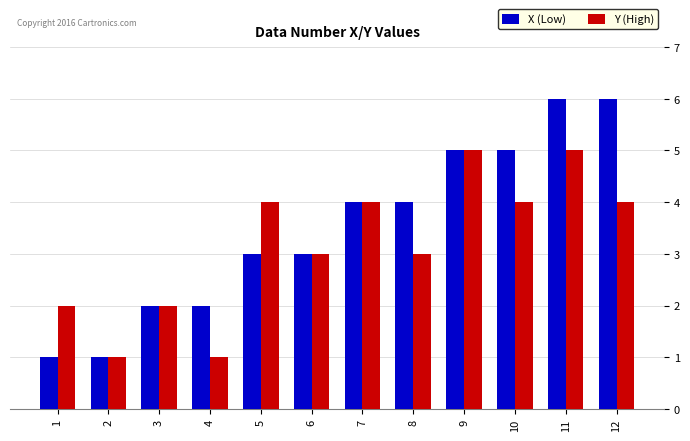

Reading left to right, list all the values displayed in this chart.

X: 1	1	2	2	3	3	4	4	5	5	6	6
Y: 2	1	2	1	4	3	4	3	5	4	5	4